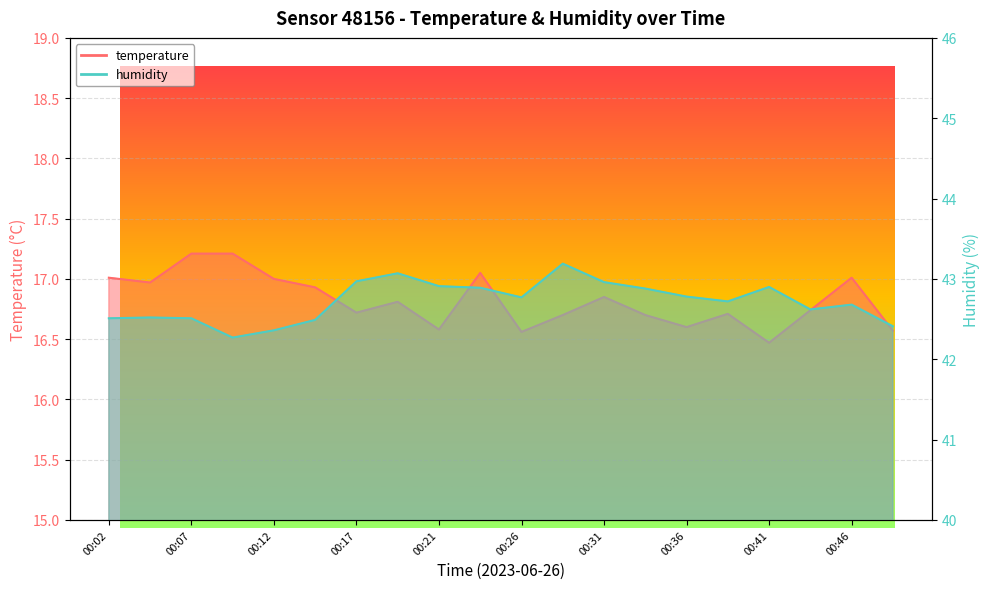

List the series in order of their overall mean, lowest first.

temperature, humidity